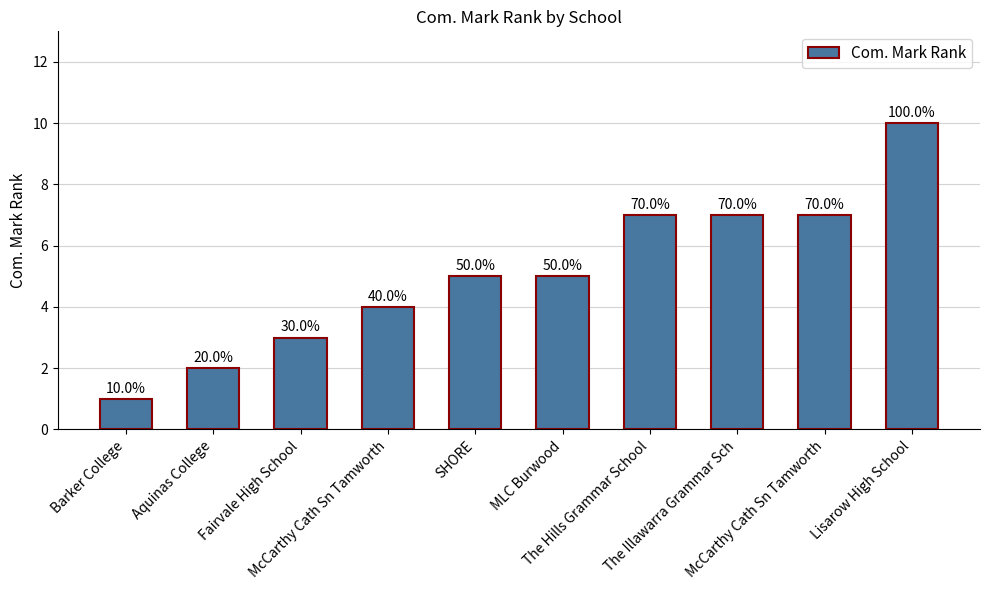

What is the sum of the values at The Illawarra Grammar Sch and Aquinas College?

9